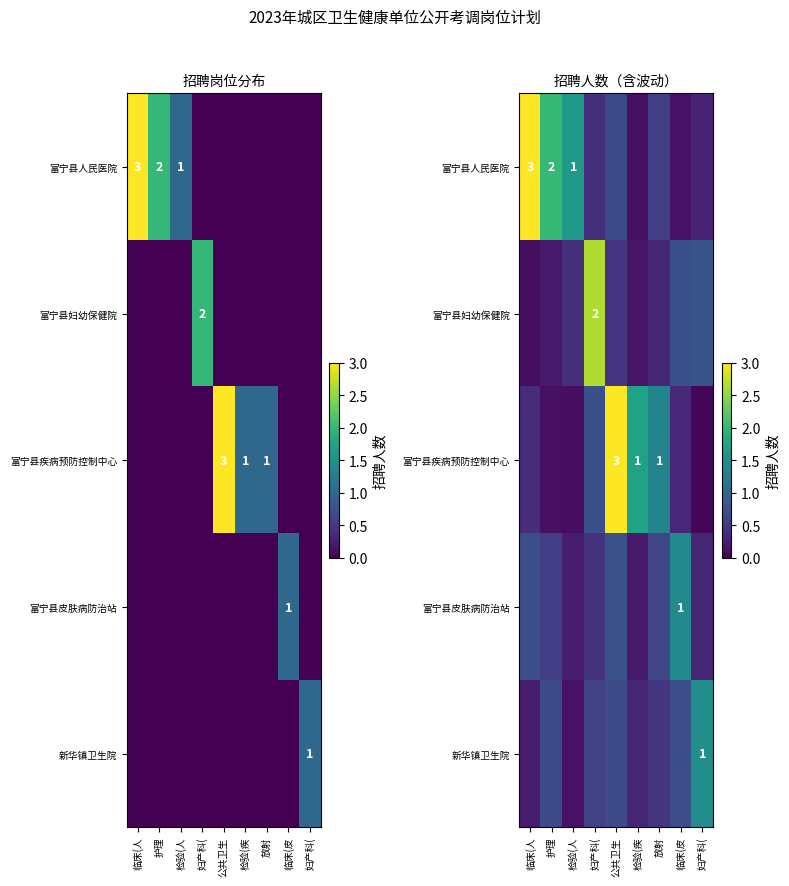

At which category is the sum across all series the highest?

公共卫生